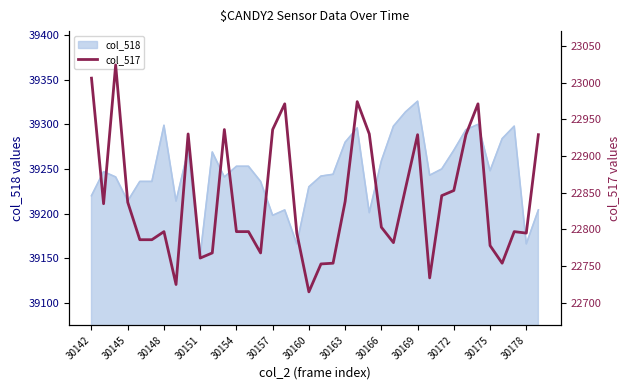

At which label does col_518 reach its peak?

30169